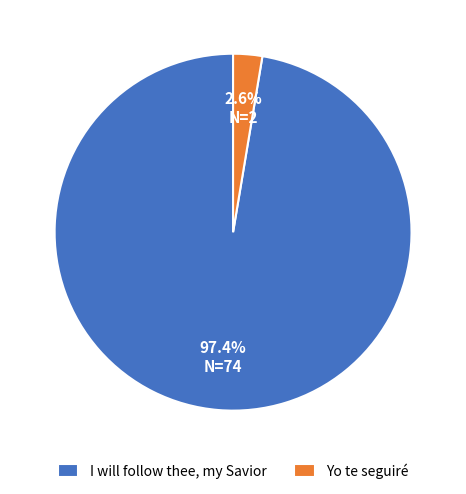

What is the largest slice in the pie chart?

I will follow thee, my Savior